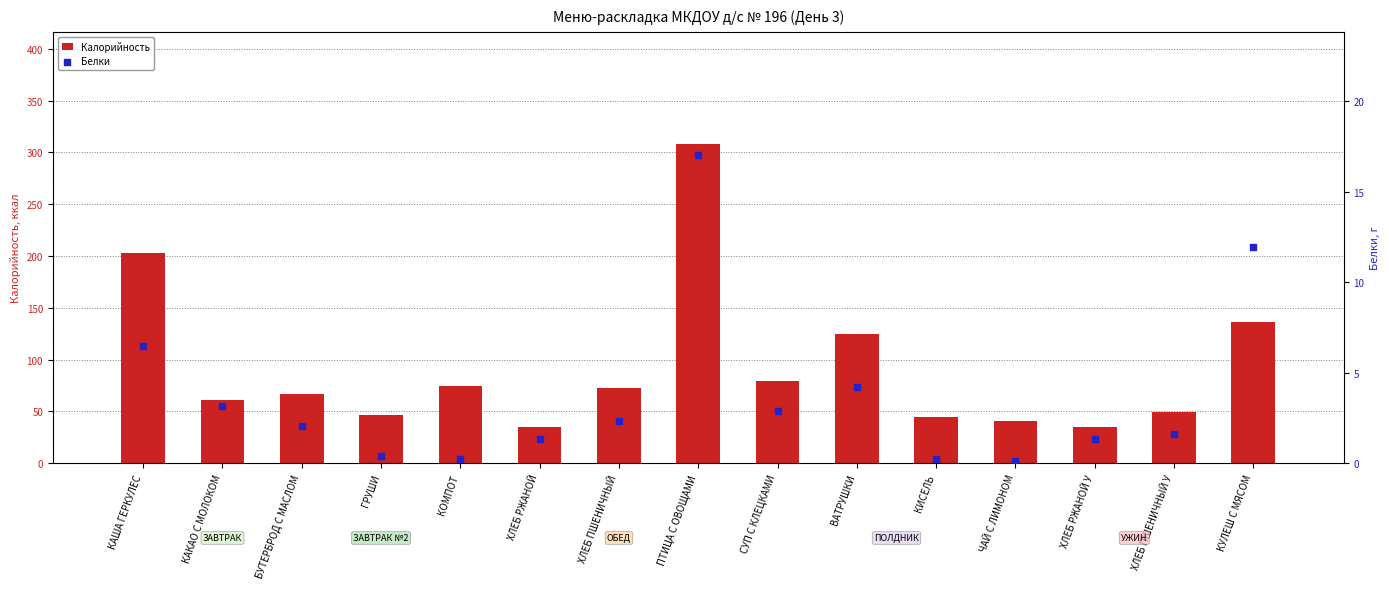

Which series has the widest spread of Y values?

Калорийность